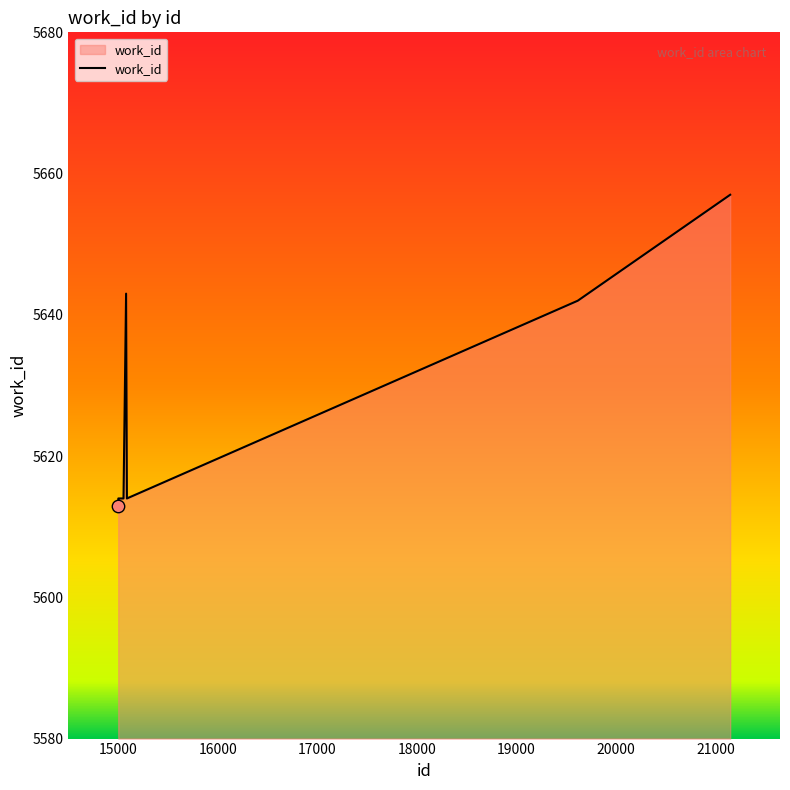

What is the maximum value shown in the chart?

5657